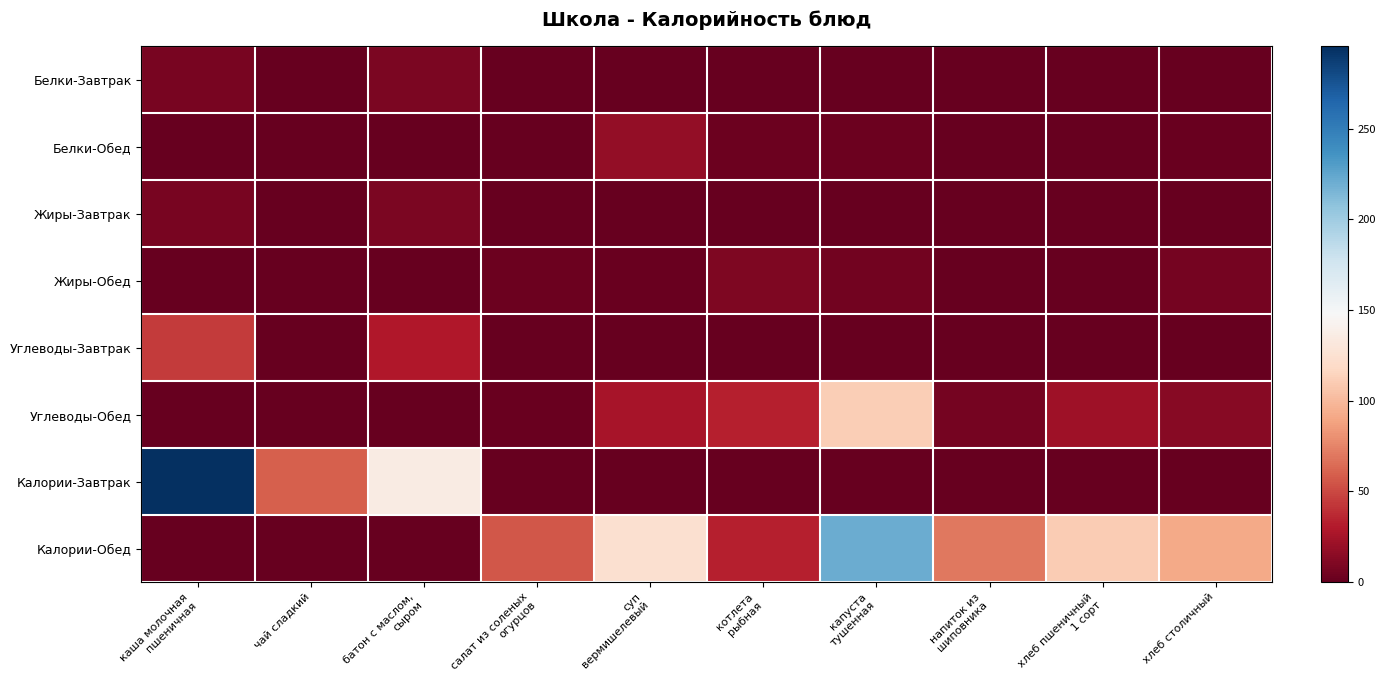

Reading left to right, transcribe all the data shown in this chart.

Белки-Завтрак: каша молочная
пшеничная=7.4	чай сладкий=0.1	батон с маслом,
сыром=8.4	салат из соленых
огурцов=0.0	суп
вермишелевый=0.0	котлета
рыбная=0.0	капуста
тушенная=0.0	напиток из
шиповника=0.0	хлеб пшеничный
1 сорт=0.0	хлеб столичный=0.0
Белки-Обед: каша молочная
пшеничная=0.0	чай сладкий=0.0	батон с маслом,
сыром=0.0	салат из соленых
огурцов=0.5	суп
вермишелевый=18.1	котлета
рыбная=2.6	капуста
тушенная=3.1	напиток из
шиповника=0.1	хлеб пшеничный
1 сорт=0.5	хлеб столичный=2.0
Жиры-Завтрак: каша молочная
пшеничная=7.5	чай сладкий=0.0	батон с маслом,
сыром=8.5	салат из соленых
огурцов=0.0	суп
вермишелевый=0.0	котлета
рыбная=0.0	капуста
тушенная=0.0	напиток из
шиповника=0.0	хлеб пшеничный
1 сорт=0.0	хлеб столичный=0.0
Жиры-Обед: каша молочная
пшеничная=0.0	чай сладкий=0.0	батон с маслом,
сыром=0.0	салат из соленых
огурцов=3.1	суп
вермишелевый=2.3	котлета
рыбная=10.1	капуста
тушенная=5.5	напиток из
шиповника=0.0	хлеб пшеничный
1 сорт=0.5	хлеб столичный=6.1
Углеводы-Завтрак: каша молочная
пшеничная=44.7	чай сладкий=0.1	батон с маслом,
сыром=28.9	салат из соленых
огурцов=0.0	суп
вермишелевый=0.0	котлета
рыбная=0.0	капуста
тушенная=0.0	напиток из
шиповника=0.0	хлеб пшеничный
1 сорт=0.0	хлеб столичный=0.0
Углеводы-Обед: каша молочная
пшеничная=0.0	чай сладкий=0.0	батон с маслом,
сыром=0.0	салат из соленых
огурцов=1.6	суп
вермишелевый=26.0	котлета
рыбная=32.9	капуста
тушенная=110.8	напиток из
шиповника=6.2	хлеб пшеничный
1 сорт=22.1	хлеб столичный=13.2
Калории-Завтрак: каша молочная
пшеничная=295.5	чай сладкий=60.0	батон с маслом,
сыром=136.0	салат из соленых
огурцов=0.0	суп
вермишелевый=0.0	котлета
рыбная=0.0	капуста
тушенная=0.0	напиток из
шиповника=0.0	хлеб пшеничный
1 сорт=0.0	хлеб столичный=0.0
Калории-Обед: каша молочная
пшеничная=0.0	чай сладкий=0.0	батон с маслом,
сыром=0.0	салат из соленых
огурцов=55.9	суп
вермишелевый=124.6	котлета
рыбная=33.1	капуста
тушенная=220.5	напиток из
шиповника=70.0	хлеб пшеничный
1 сорт=110.3	хлеб столичный=91.8